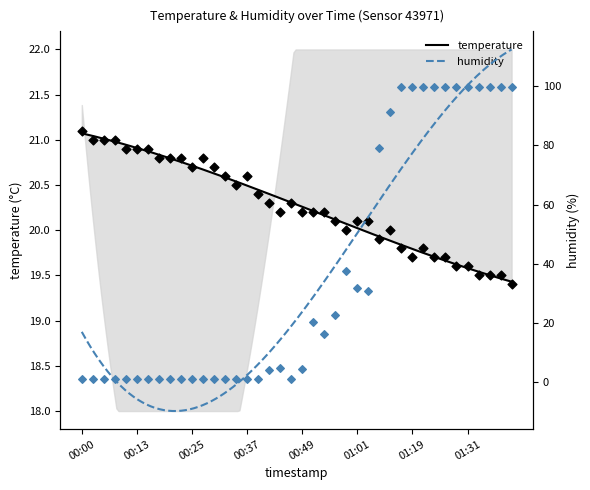

At which category is the sum across all series the highest?

01:16